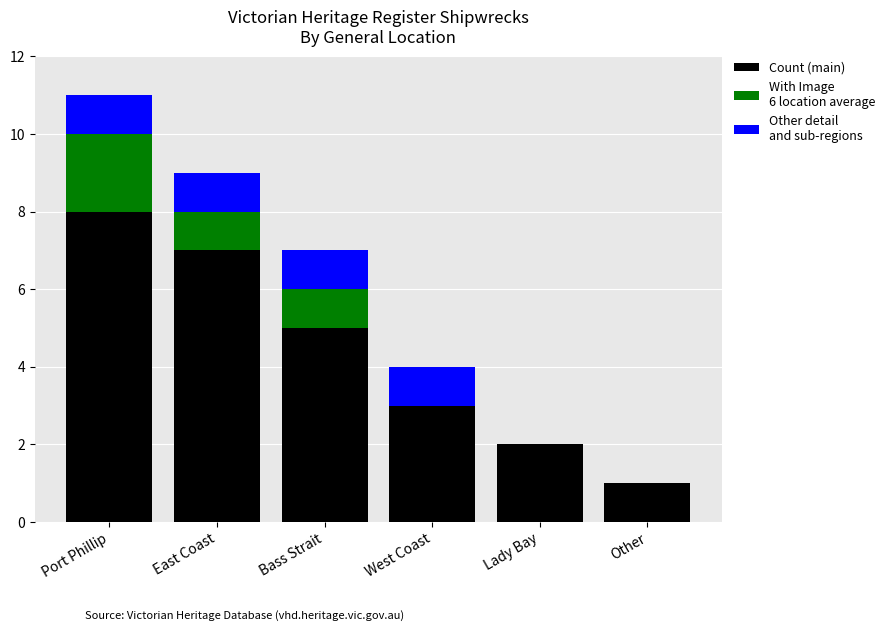

How many distinct data groups are displayed?

3